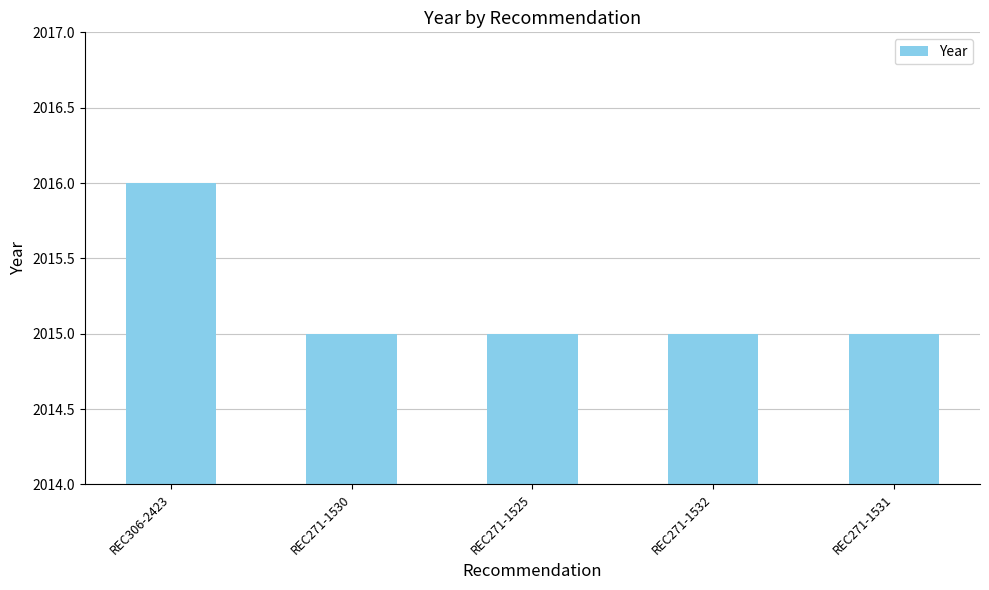

Which label corresponds to the largest value in the chart?

REC306-2423